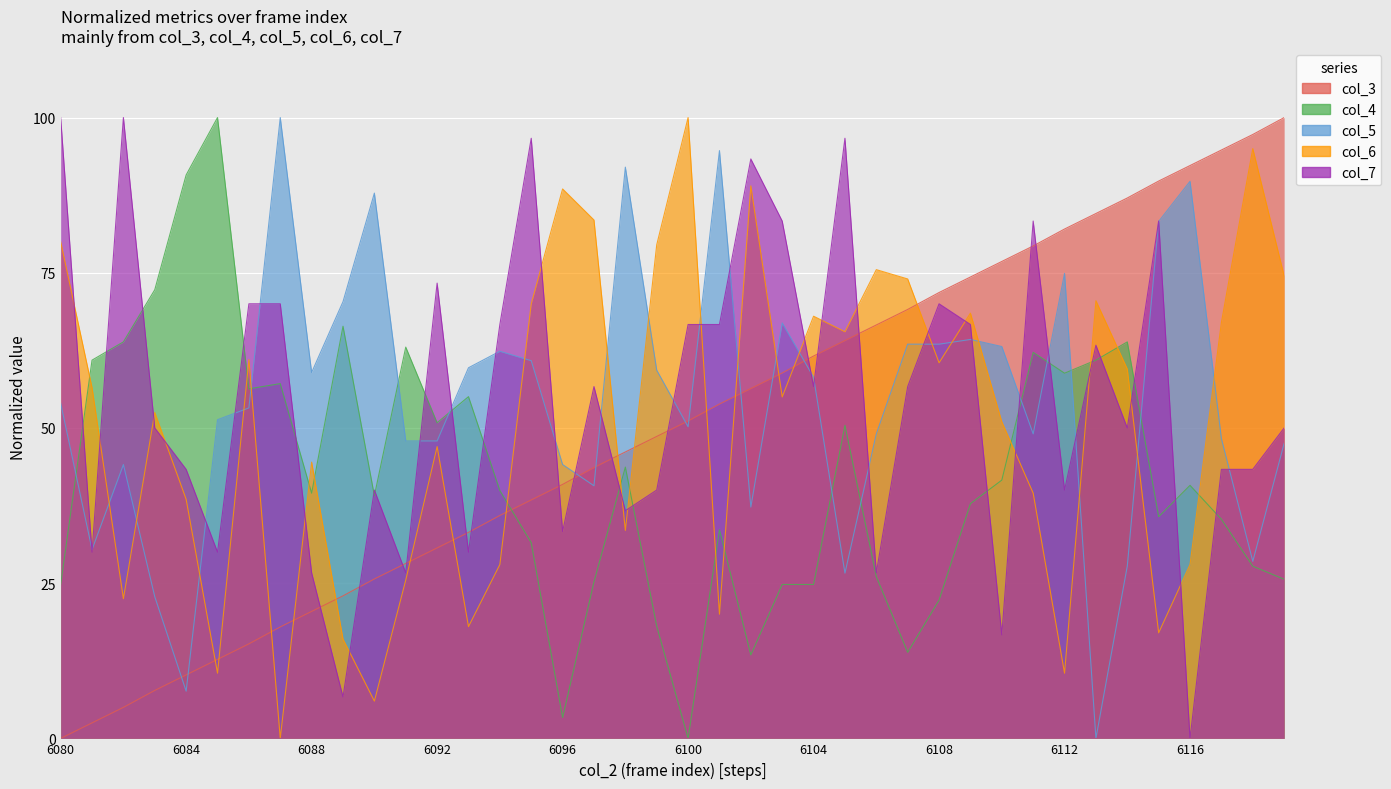

Which series has the largest range (max minus min)?

col_3